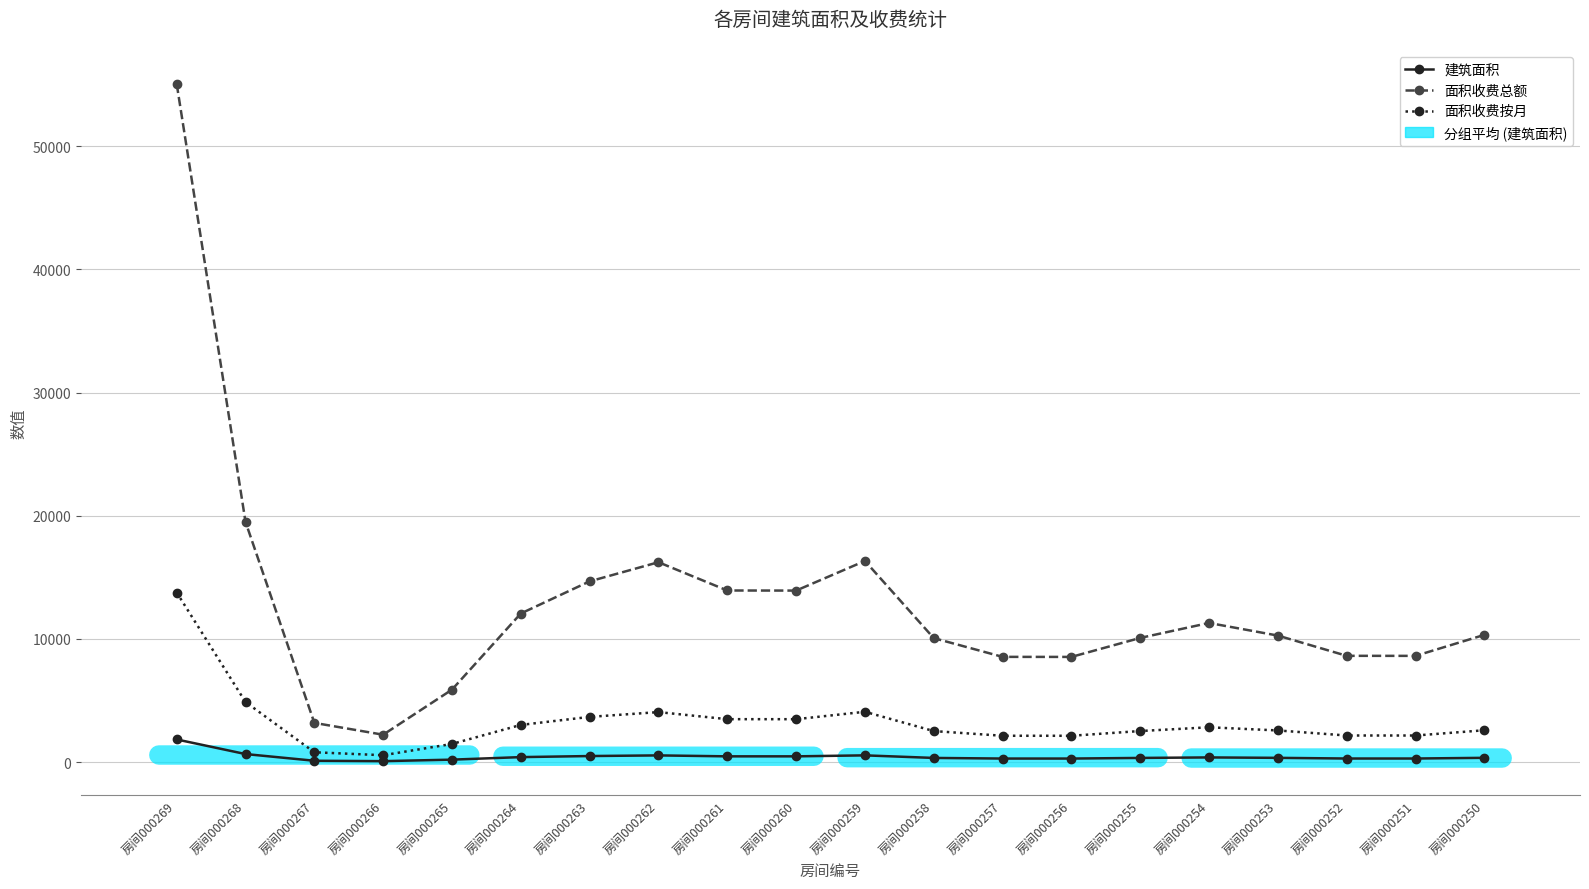

Where does the 面积收费按月 series first go above 2581?

房间000269